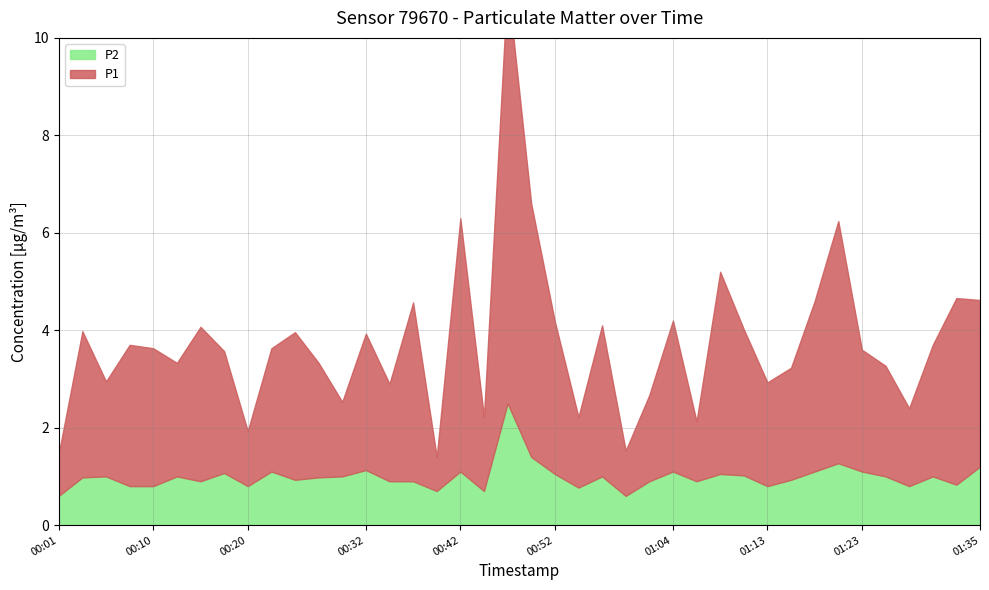

What is the average value of the P2 series?

1.0